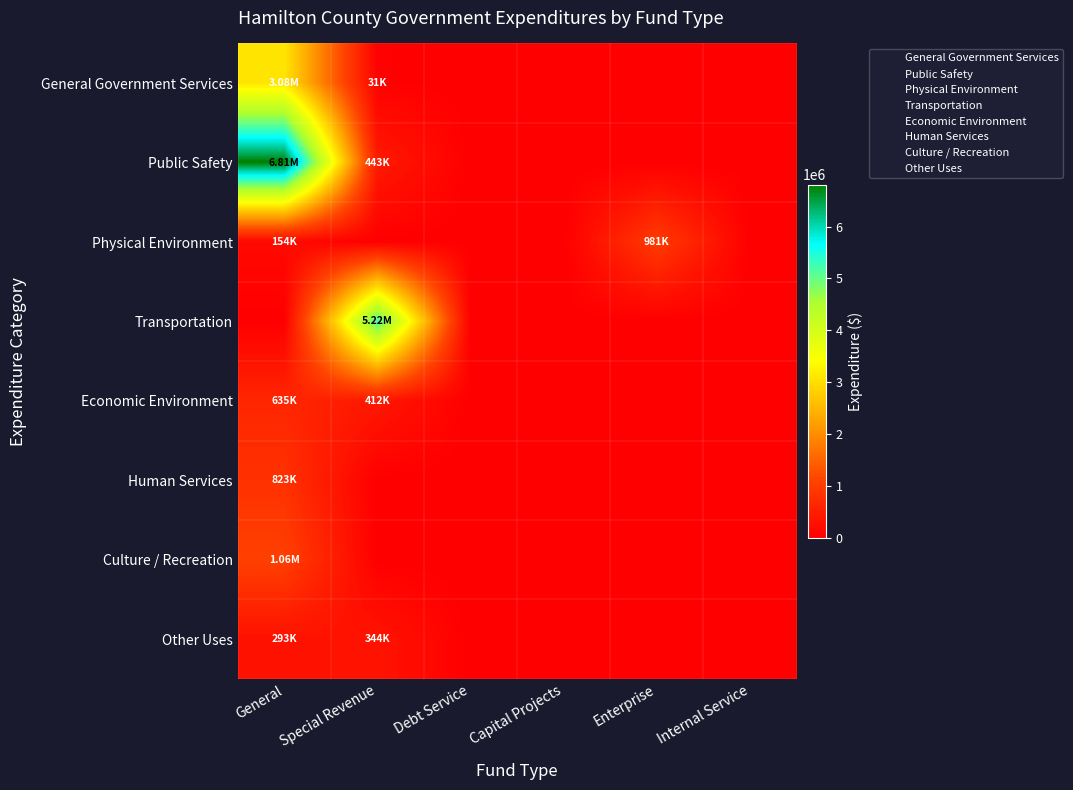

Reading right to left, transcribe all the data shown in this chart.

General Government Services: Internal Service=0	Enterprise=0	Capital Projects=0	Debt Service=0	Special Revenue=31334	General=3082048
Public Safety: Internal Service=0	Enterprise=0	Capital Projects=0	Debt Service=0	Special Revenue=442717	General=6809738
Physical Environment: Internal Service=0	Enterprise=981087	Capital Projects=0	Debt Service=0	Special Revenue=0	General=153561
Transportation: Internal Service=0	Enterprise=0	Capital Projects=0	Debt Service=0	Special Revenue=5220262	General=0
Economic Environment: Internal Service=0	Enterprise=0	Capital Projects=0	Debt Service=0	Special Revenue=412374	General=634903
Human Services: Internal Service=0	Enterprise=0	Capital Projects=0	Debt Service=0	Special Revenue=0	General=823074
Culture / Recreation: Internal Service=0	Enterprise=0	Capital Projects=0	Debt Service=0	Special Revenue=0	General=1062266
Other Uses: Internal Service=0	Enterprise=0	Capital Projects=0	Debt Service=0	Special Revenue=343776	General=292969